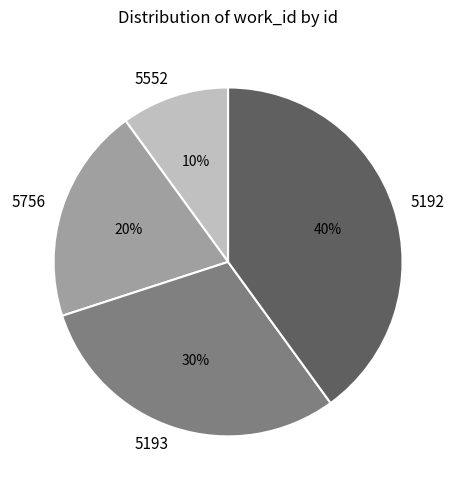

To the nearest percent, what portion does 5552 represent?

10%